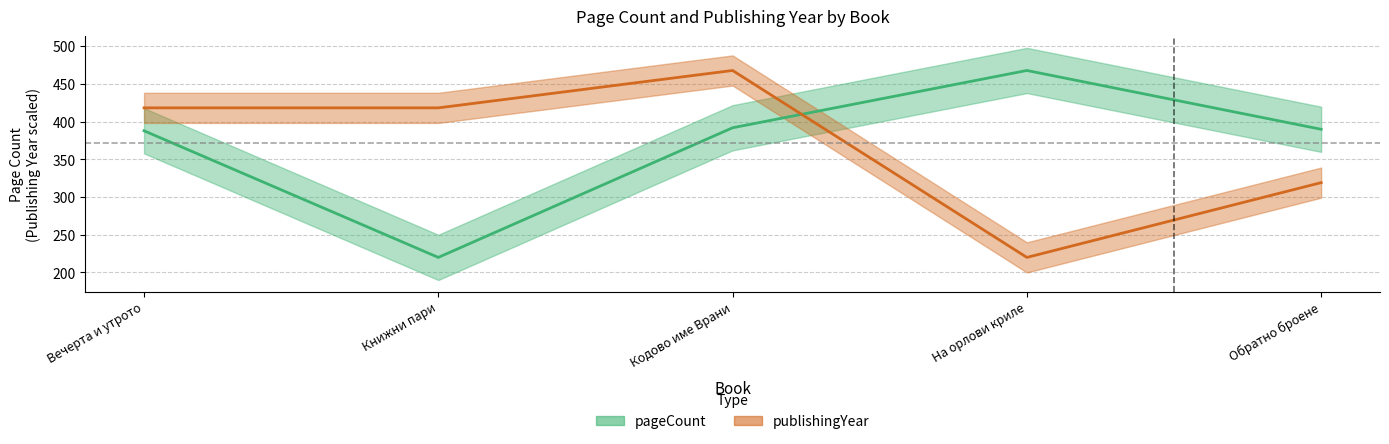

What is the average value of the publishingYear series?

368.8